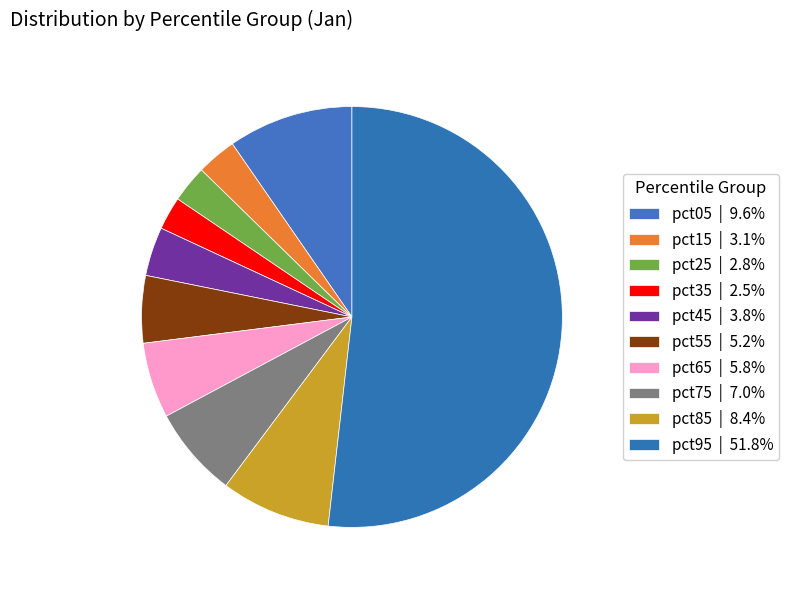

How many slices are in this pie chart?

10